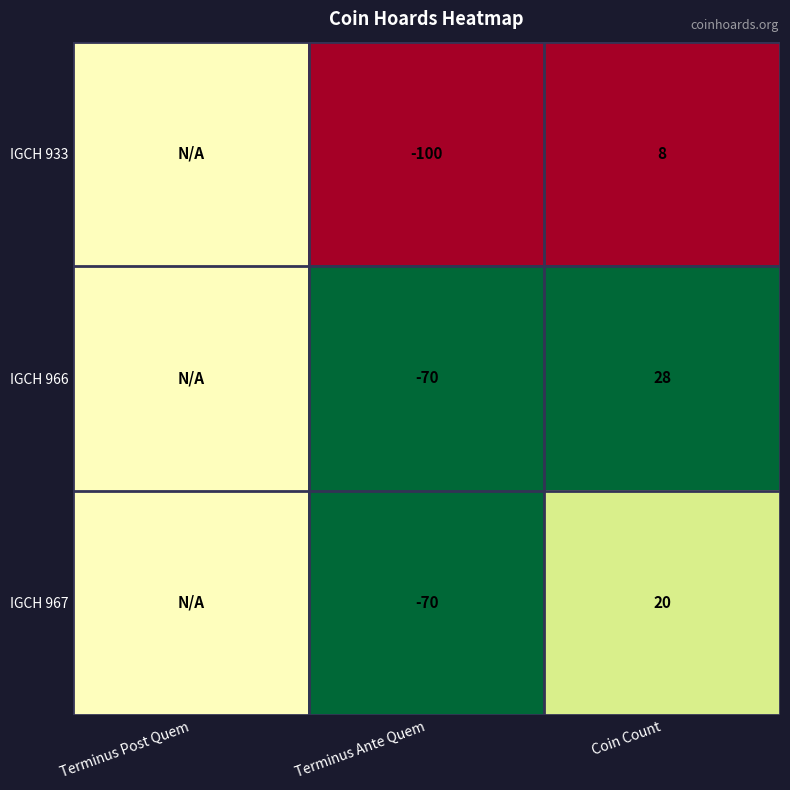

True or false: IGCH 966 has a value of -70.0 at Terminus Ante Quem.

True